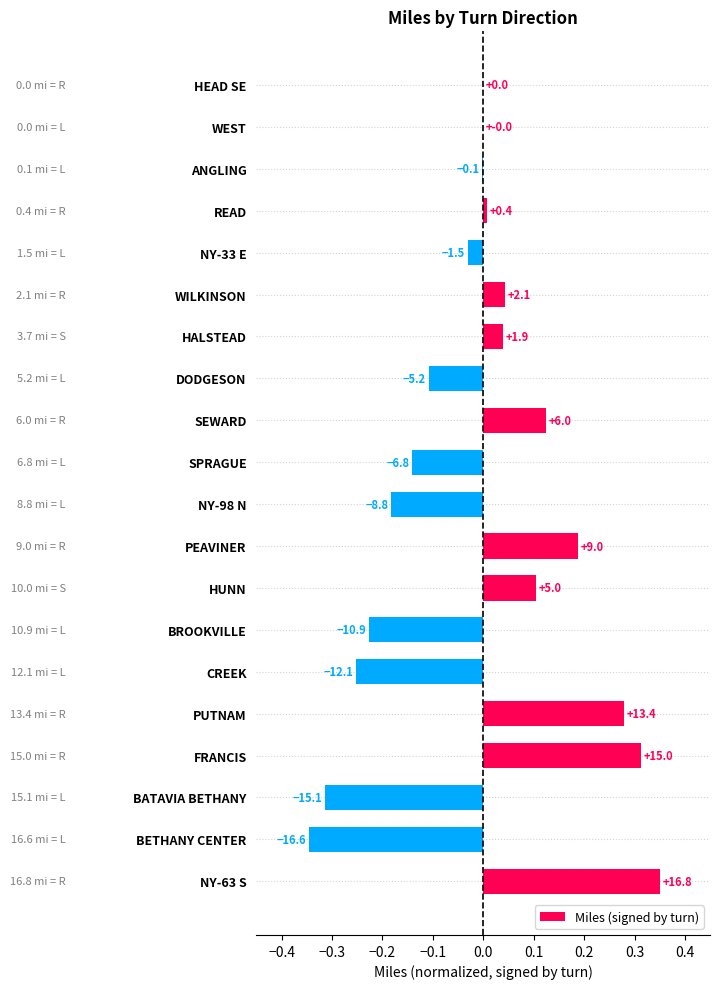

How many positive values are there?

9